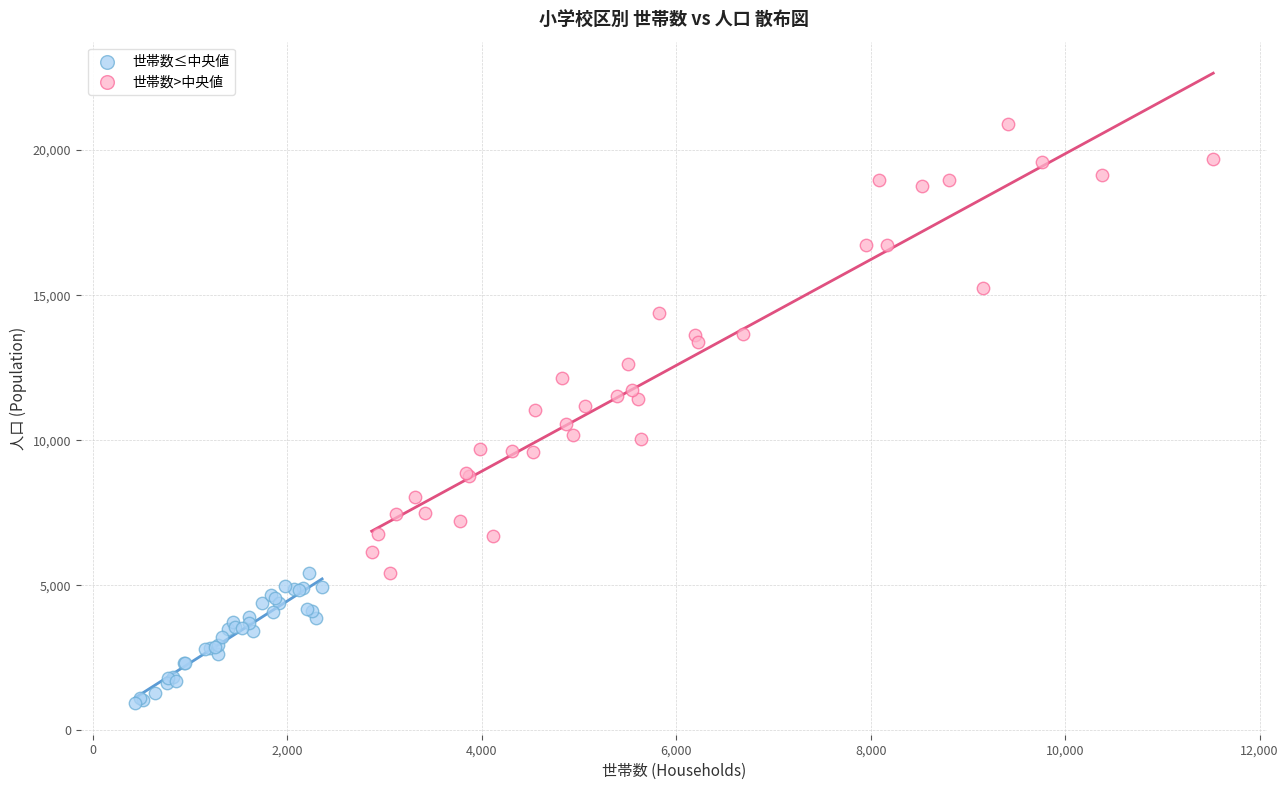

Which series contains the highest Y value?

世帯数>中央値